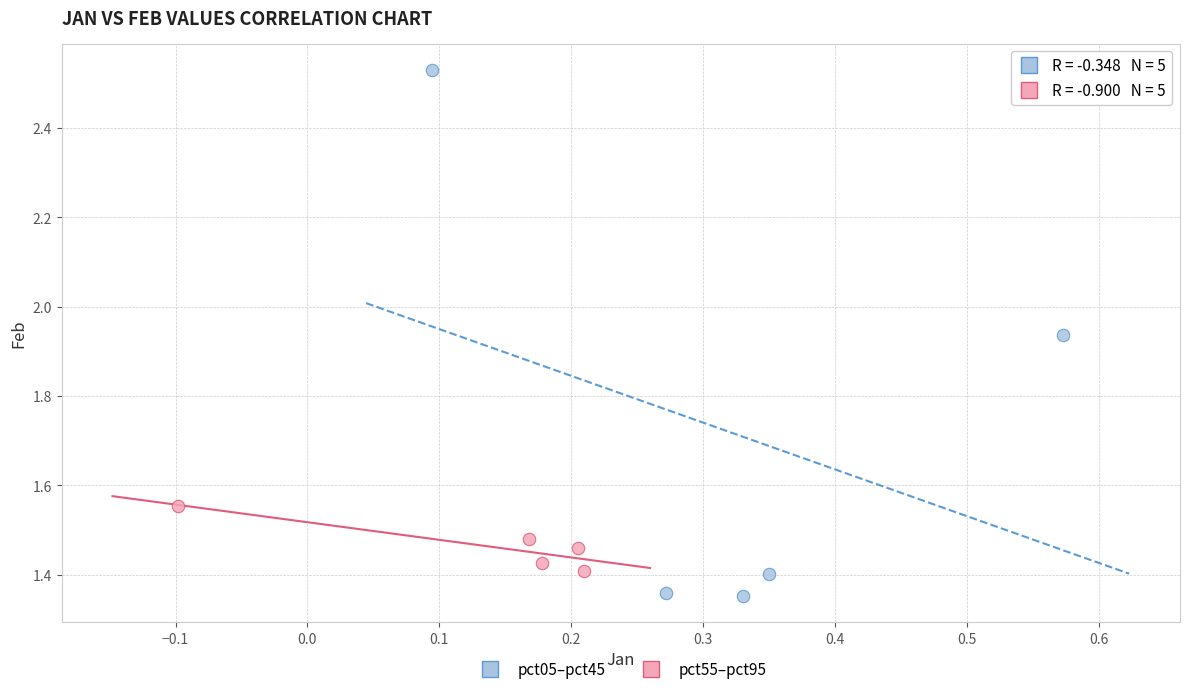

Which series reaches the maximum Y coordinate?

pct05–pct45